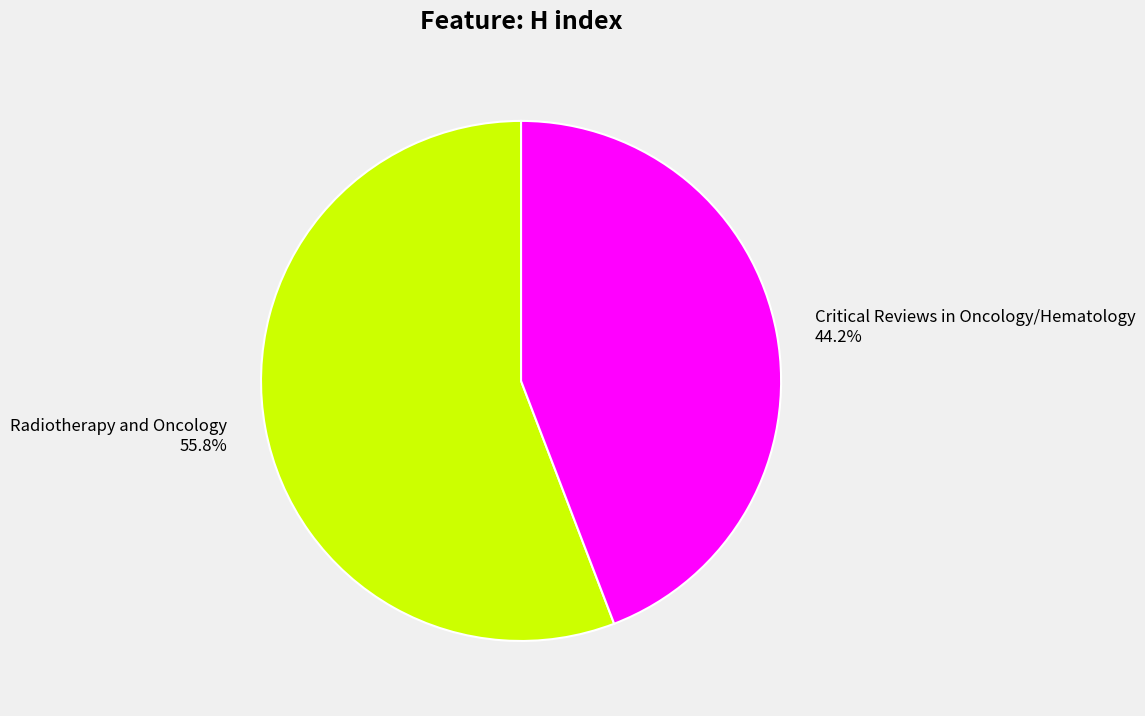

To the nearest percent, what is the difference between the largest and smallest slice percentages?

12%